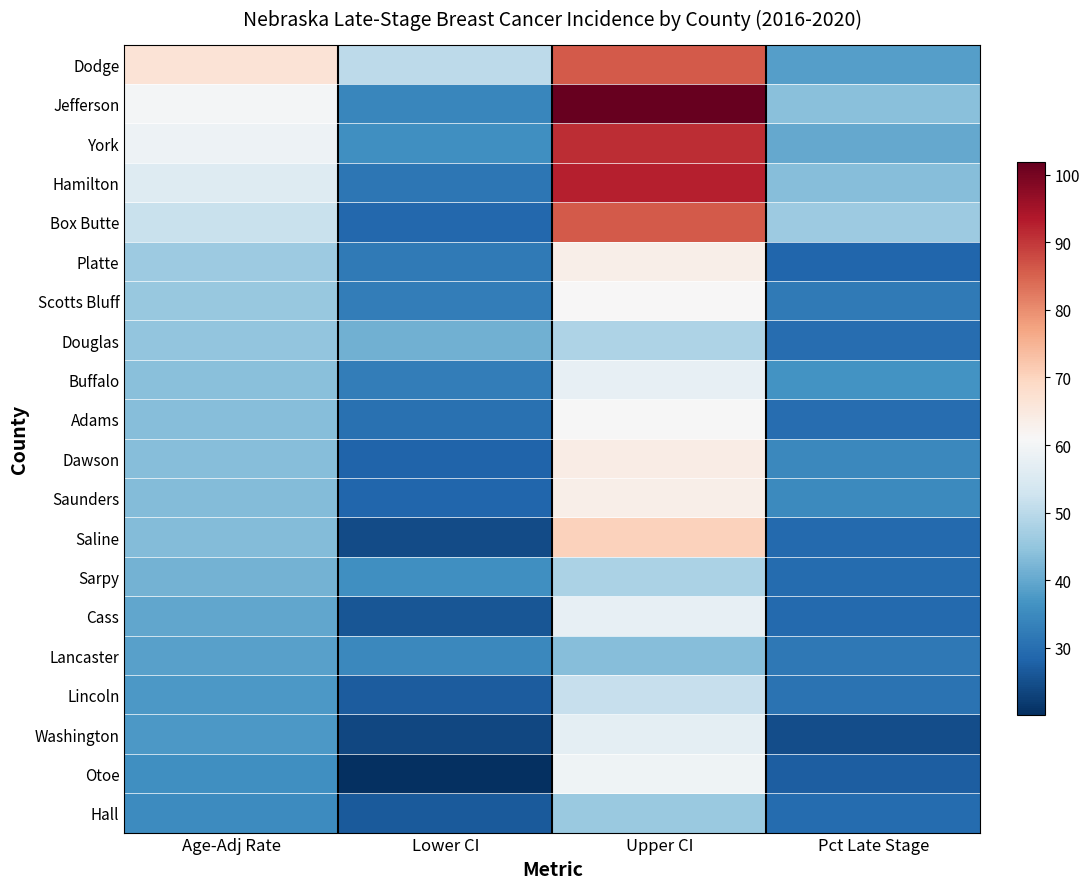

Reading left to right, extract all data points from this chart.

Dodge: Age-Adj Rate=66.4	Lower CI=50.1	Upper CI=86.1	Pct Late Stage=38.4
Jefferson: Age-Adj Rate=60.3	Lower CI=34.3	Upper CI=101.8	Pct Late Stage=43.9
York: Age-Adj Rate=58.9	Lower CI=35.9	Upper CI=91.0	Pct Late Stage=40.0
Hamilton: Age-Adj Rate=55.7	Lower CI=31.4	Upper CI=92.6	Pct Late Stage=43.6
Box Butte: Age-Adj Rate=51.8	Lower CI=28.8	Upper CI=86.1	Pct Late Stage=46.2
Platte: Age-Adj Rate=46.0	Lower CI=32.2	Upper CI=63.5	Pct Late Stage=28.5
Scotts Bluff: Age-Adj Rate=45.4	Lower CI=32.8	Upper CI=61.2	Pct Late Stage=32.0
Douglas: Age-Adj Rate=44.7	Lower CI=41.3	Upper CI=48.3	Pct Late Stage=29.8
Buffalo: Age-Adj Rate=43.8	Lower CI=32.6	Upper CI=57.5	Pct Late Stage=36.6
Adams: Age-Adj Rate=43.7	Lower CI=30.4	Upper CI=60.8	Pct Late Stage=29.7
Dawson: Age-Adj Rate=43.5	Lower CI=28.3	Upper CI=64.0	Pct Late Stage=34.6
Saunders: Age-Adj Rate=43.3	Lower CI=28.7	Upper CI=63.3	Pct Late Stage=34.8
Saline: Age-Adj Rate=43.1	Lower CI=24.5	Upper CI=70.4	Pct Late Stage=29.3
Sarpy: Age-Adj Rate=41.6	Lower CI=36.0	Upper CI=48.0	Pct Late Stage=29.6
Cass: Age-Adj Rate=39.6	Lower CI=26.1	Upper CI=57.7	Pct Late Stage=29.1
Lancaster: Age-Adj Rate=38.8	Lower CI=34.5	Upper CI=43.4	Pct Late Stage=31.6
Lincoln: Age-Adj Rate=37.6	Lower CI=26.9	Upper CI=51.4	Pct Late Stage=30.7
Washington: Age-Adj Rate=37.5	Lower CI=23.7	Upper CI=57.1	Pct Late Stage=24.8
Otoe: Age-Adj Rate=35.8	Lower CI=20.1	Upper CI=59.3	Pct Late Stage=27.4
Hall: Age-Adj Rate=35.3	Lower CI=26.7	Upper CI=45.7	Pct Late Stage=29.4